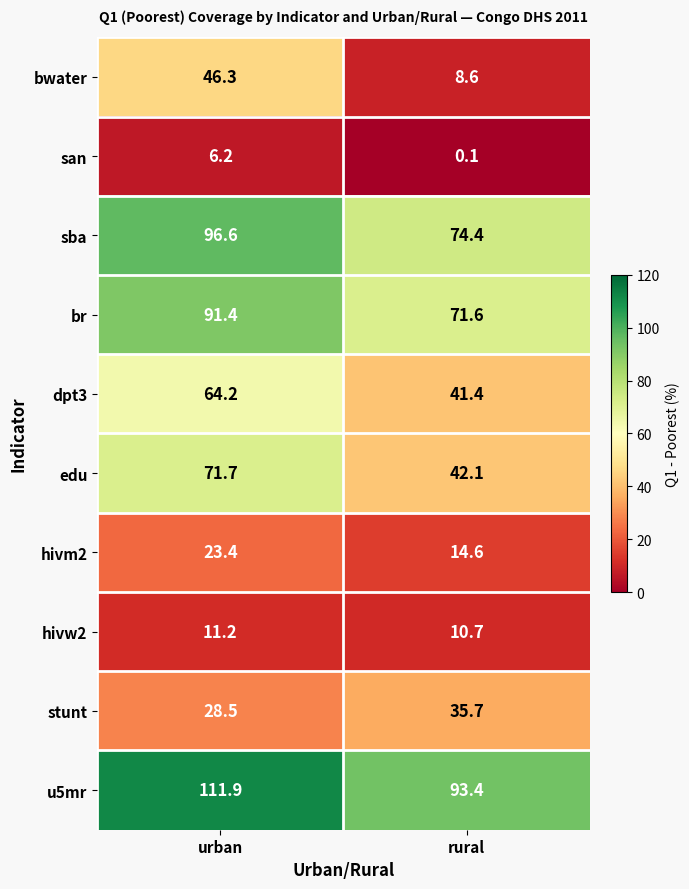

What is the approximate value of sba at urban?

96.6